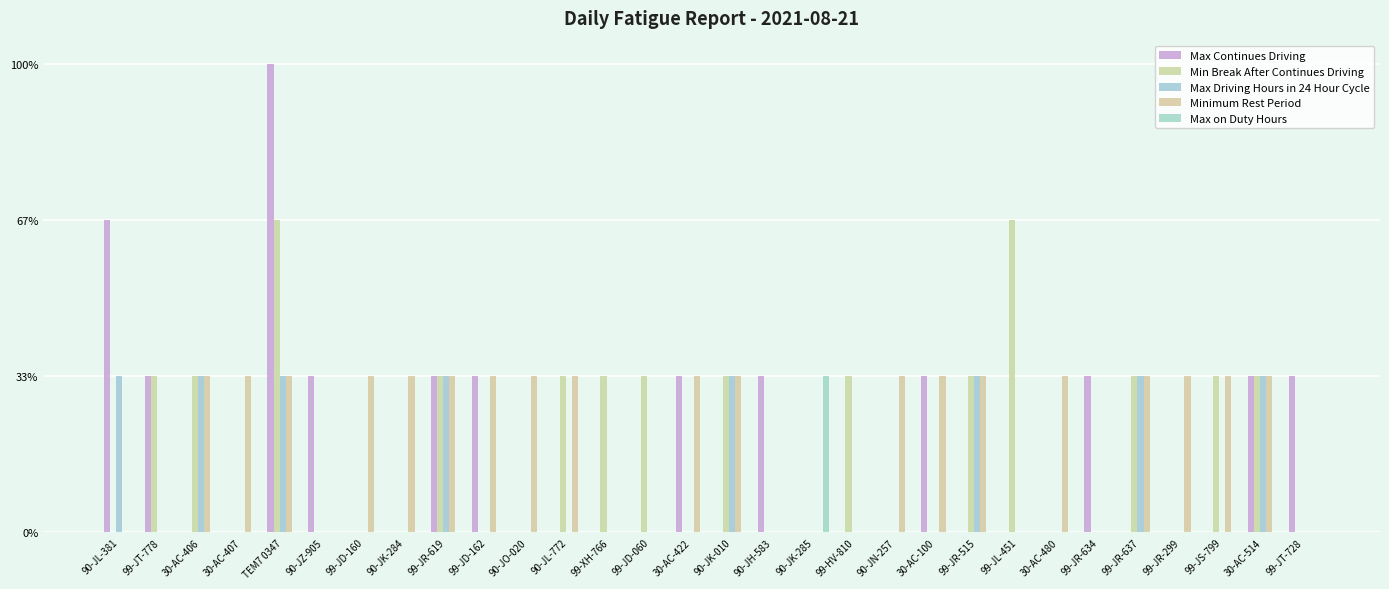

At which category is the sum across all series the highest?

TEM7 0347